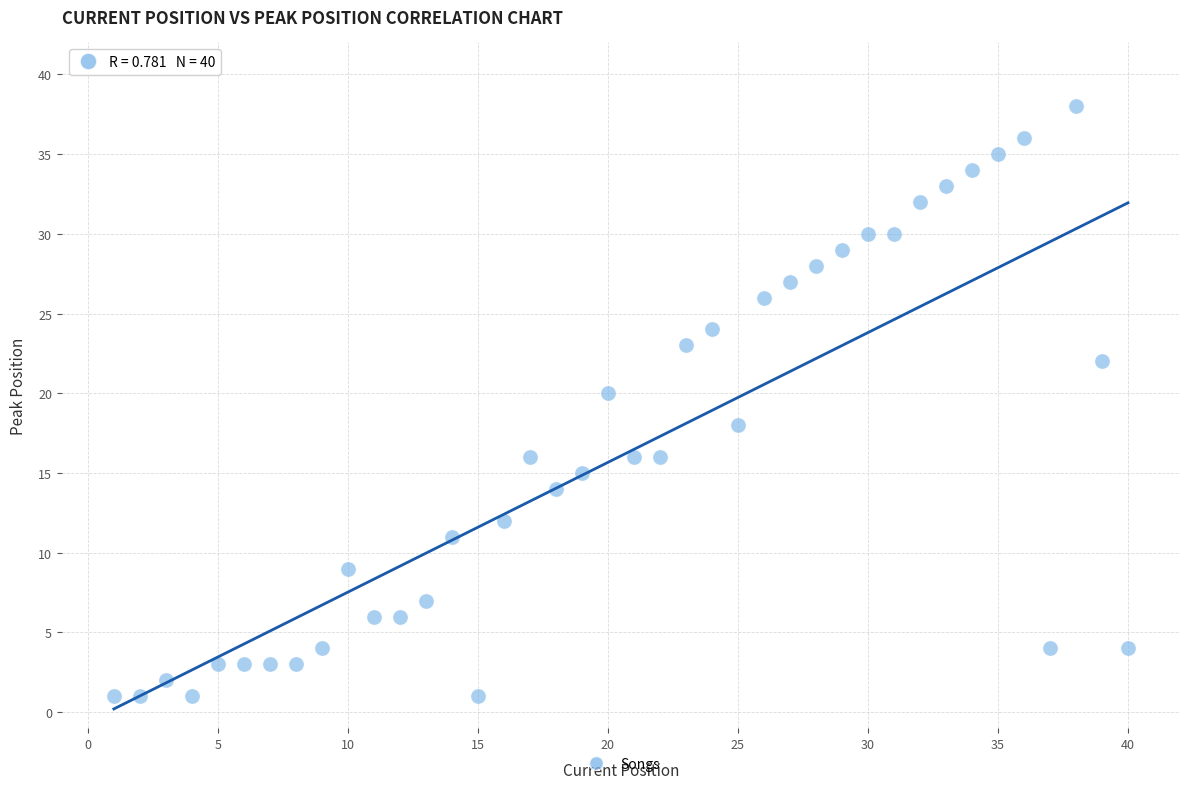

What is the range of Y values (max minus min)?

37